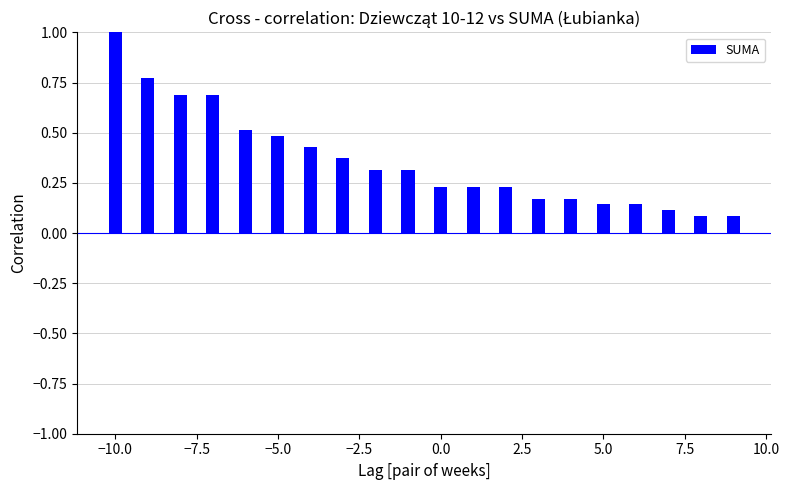

What is the difference between the second highest and minimum values?

0.7